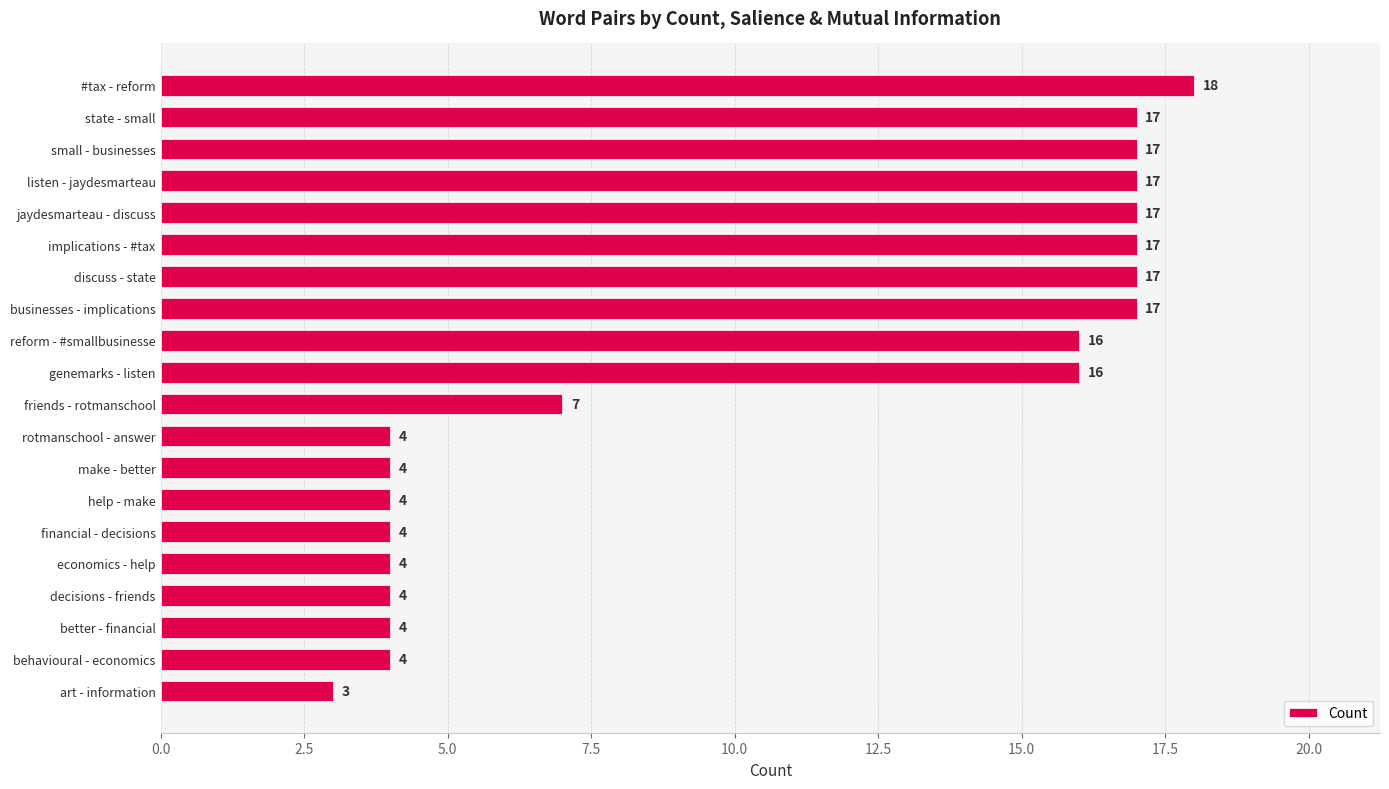

What is the approximate value at discuss - state, to the nearest 10?

20